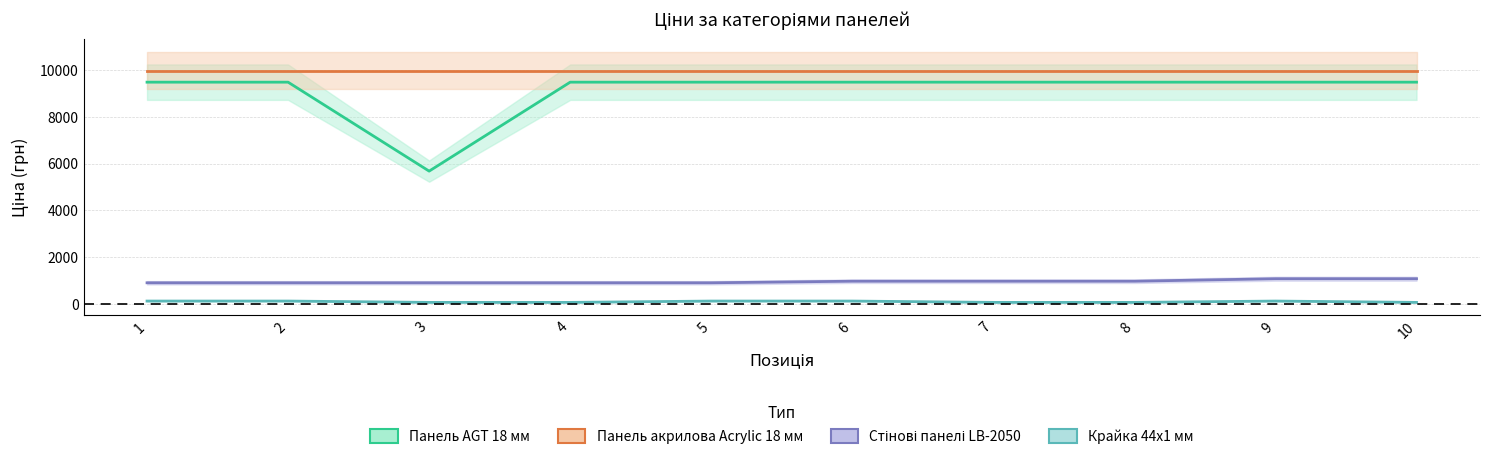

At which label does Крайка 44x1 мм first exceed 114?

1